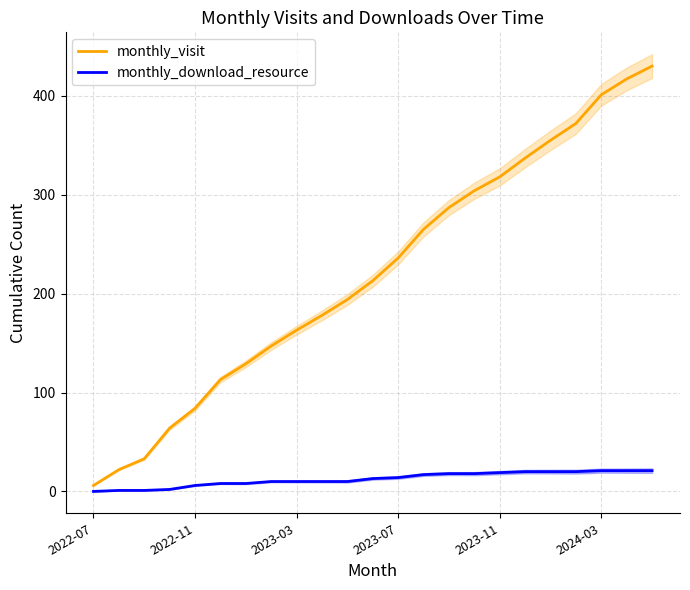

The monthly_download_resource series shows 6 at 2022-11. True or false?

True